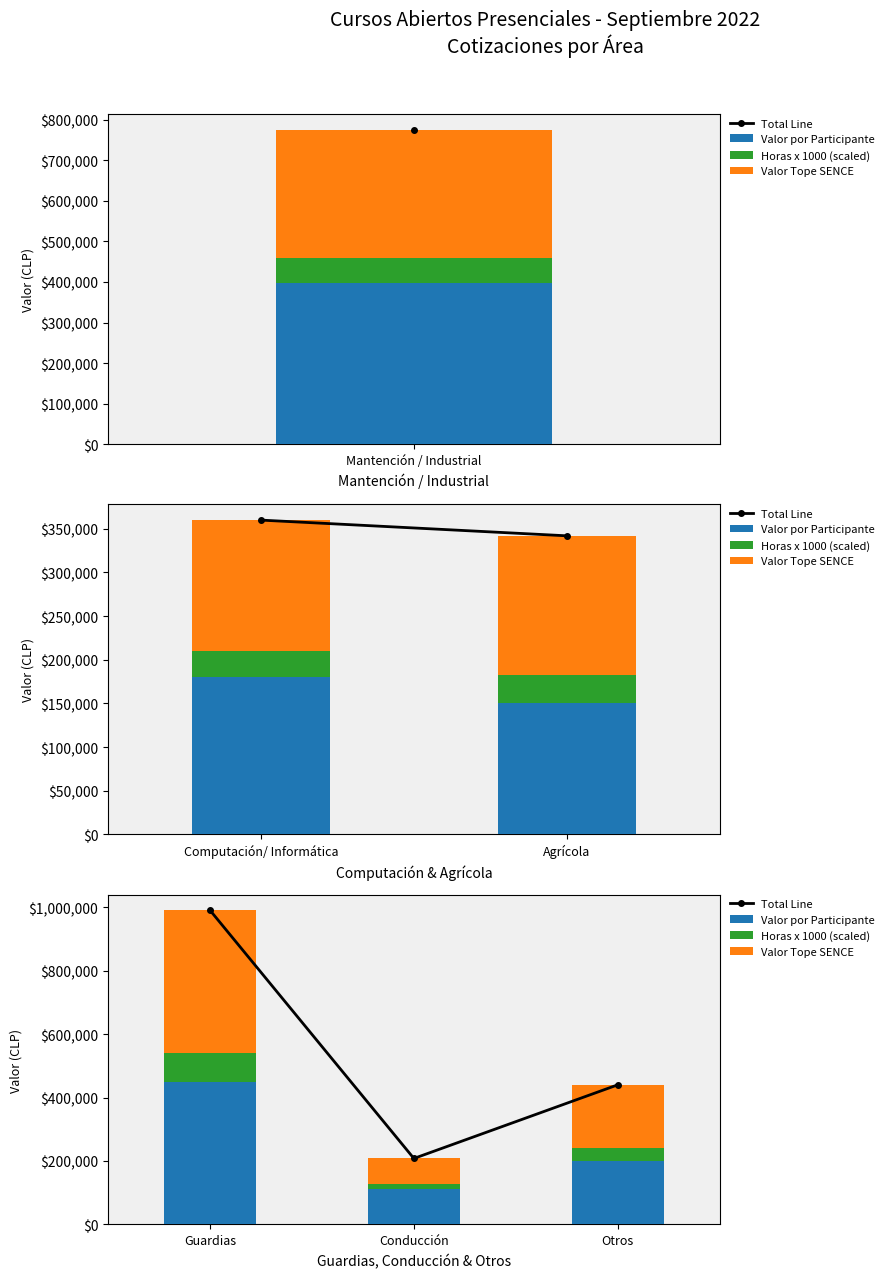

At which category does the chart reach its minimum across all series?

Conducción